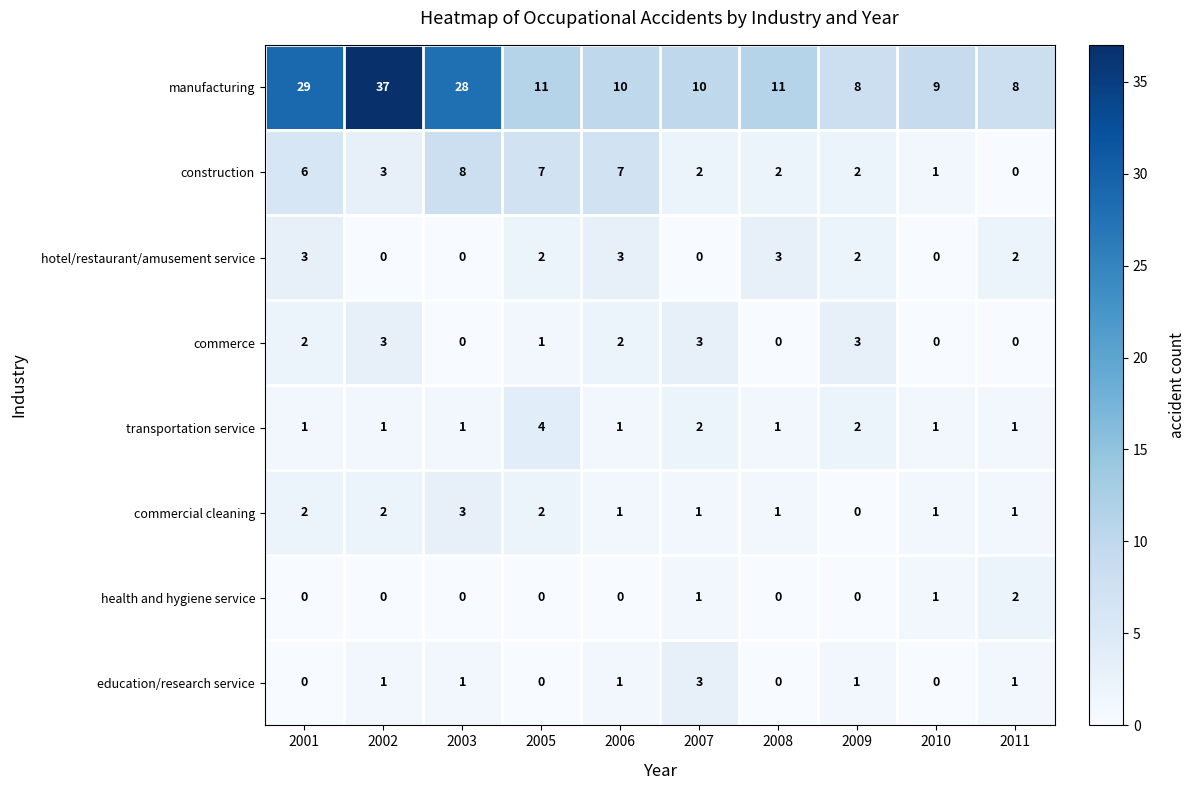

Which series changed the most between 2003 and 2009?

manufacturing